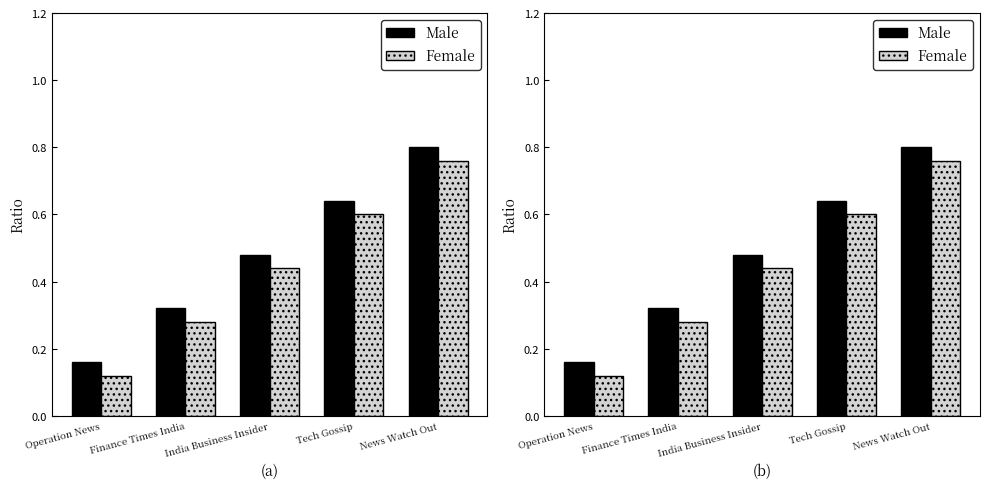

Between Finance Times India and India Business Insider, which series saw the biggest shift?

Male